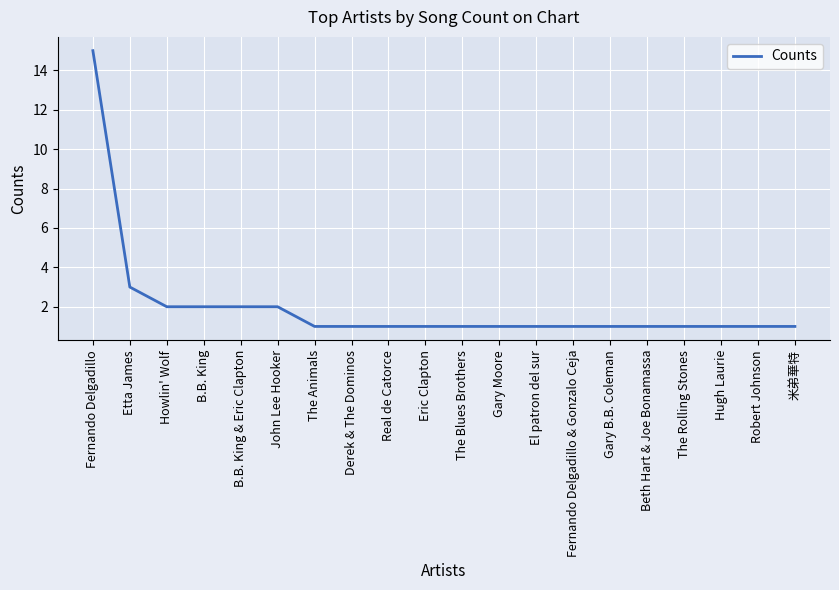

The chart shows a value of 1 at The Rolling Stones. True or false?

True